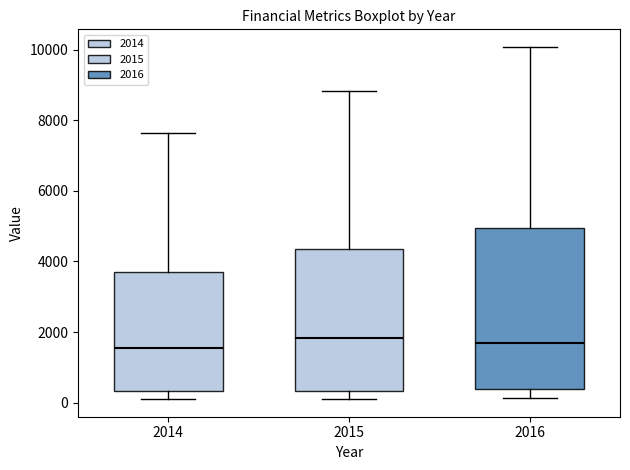

Where is the lower edge of the box at x = 2016 on the y-axis? The values are not printed on the chart, so give them approximately, as read against the axis.

400